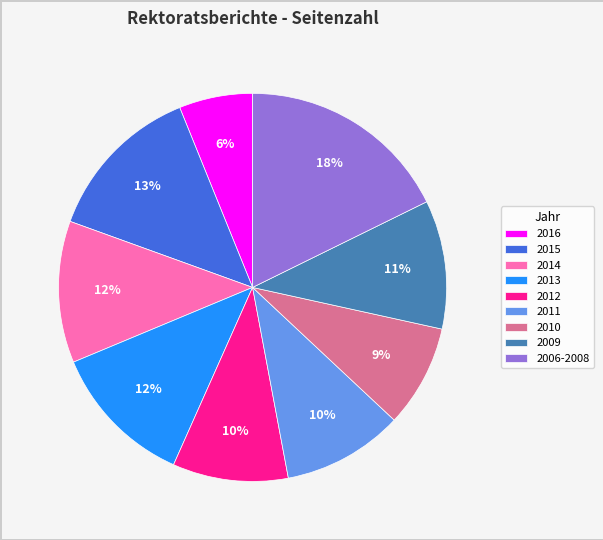

Count the number of slices in the pie.

9